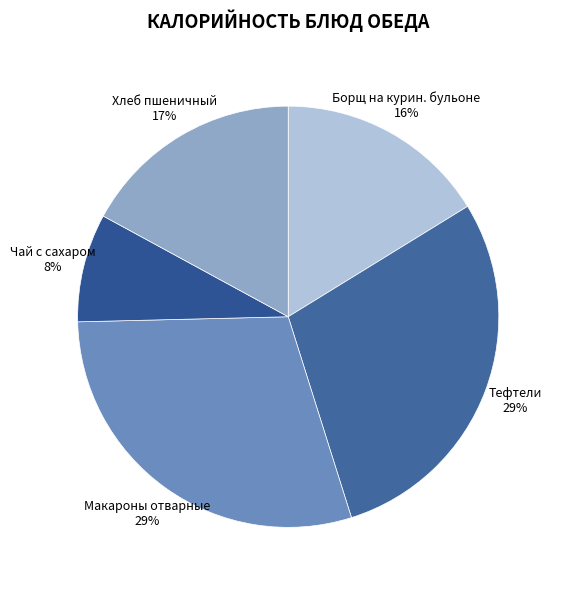

How many segments does this pie chart have?

5